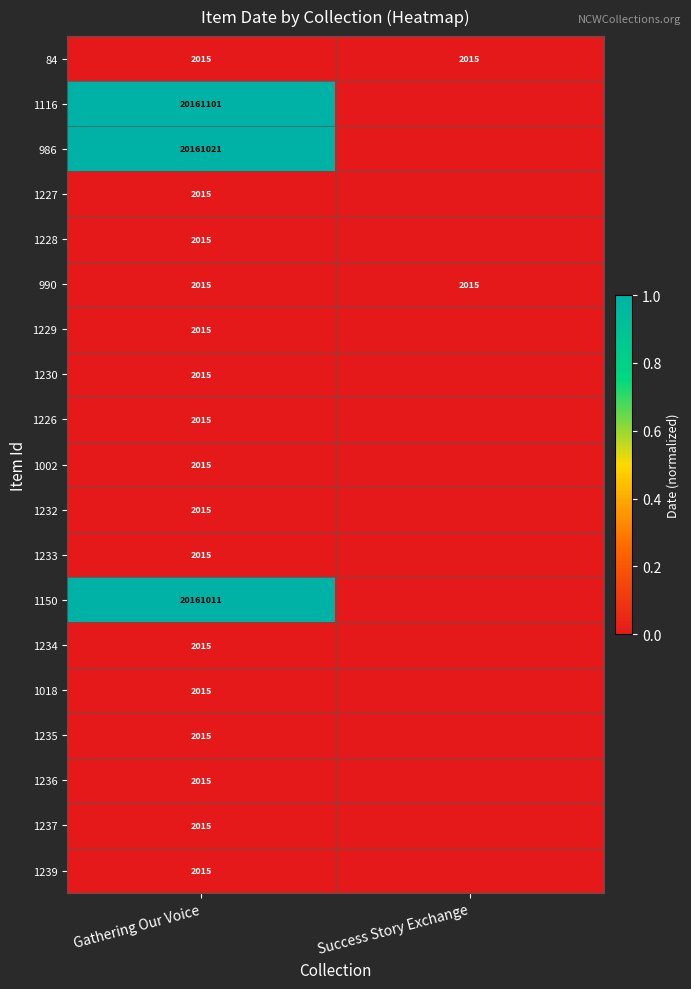

How many series are shown in this chart?

19